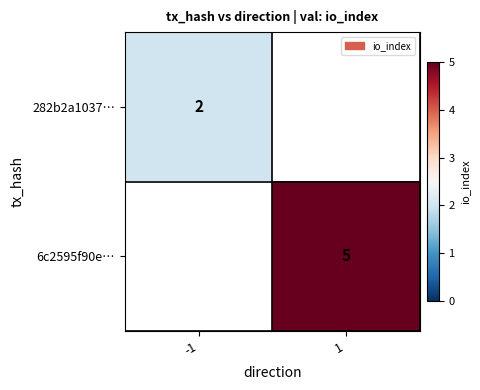

The value of 282b2a1037… at -1 is 2. True or false?

True